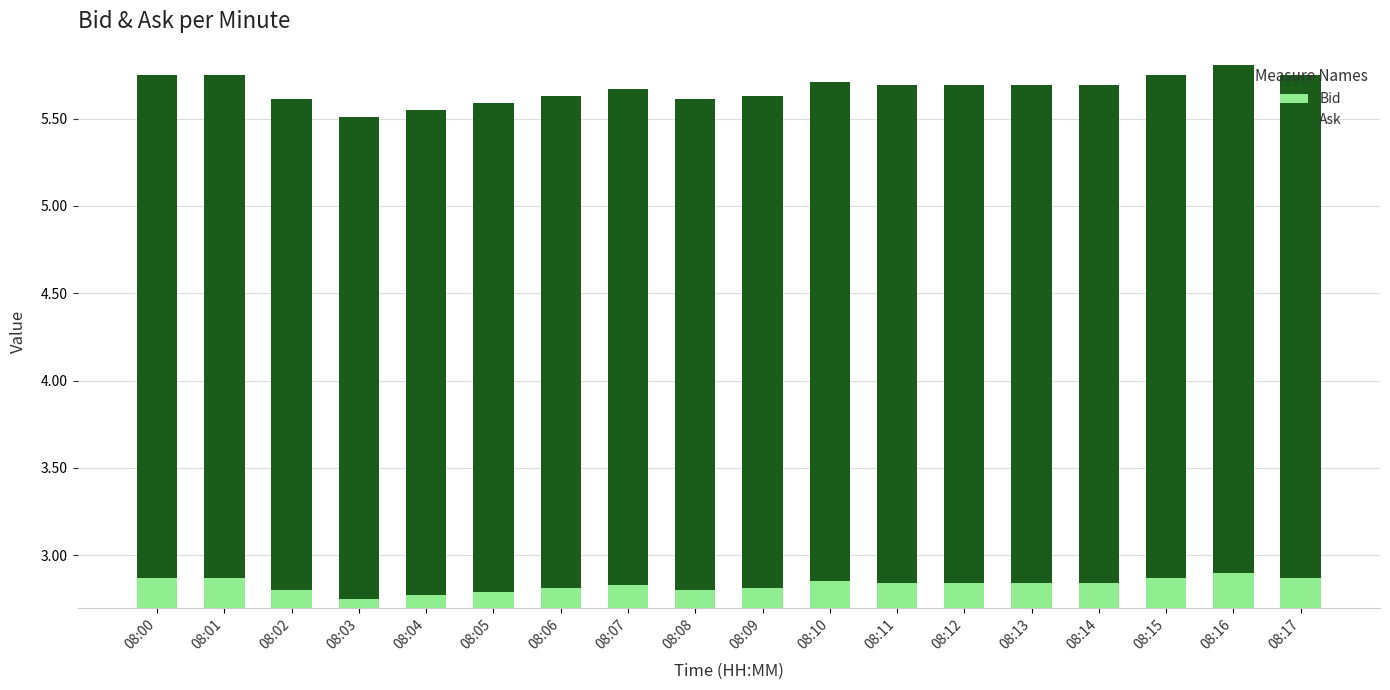

Which has a higher value, 08:01 or 08:16?

08:16